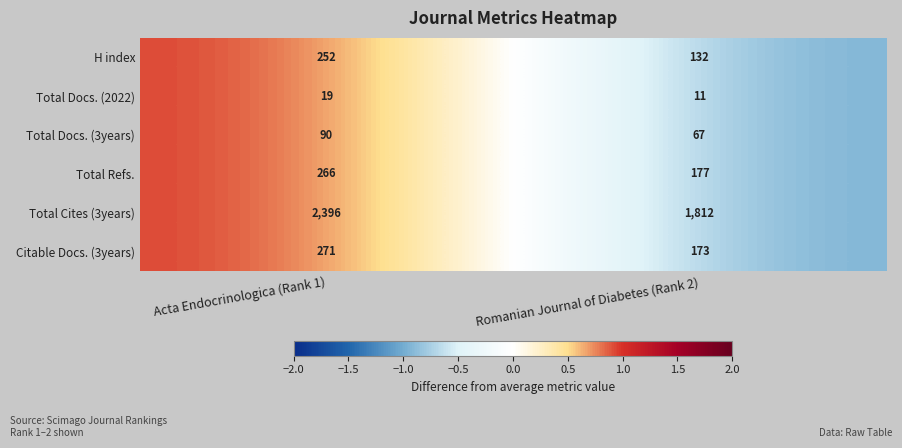

How many series are shown in this chart?

6